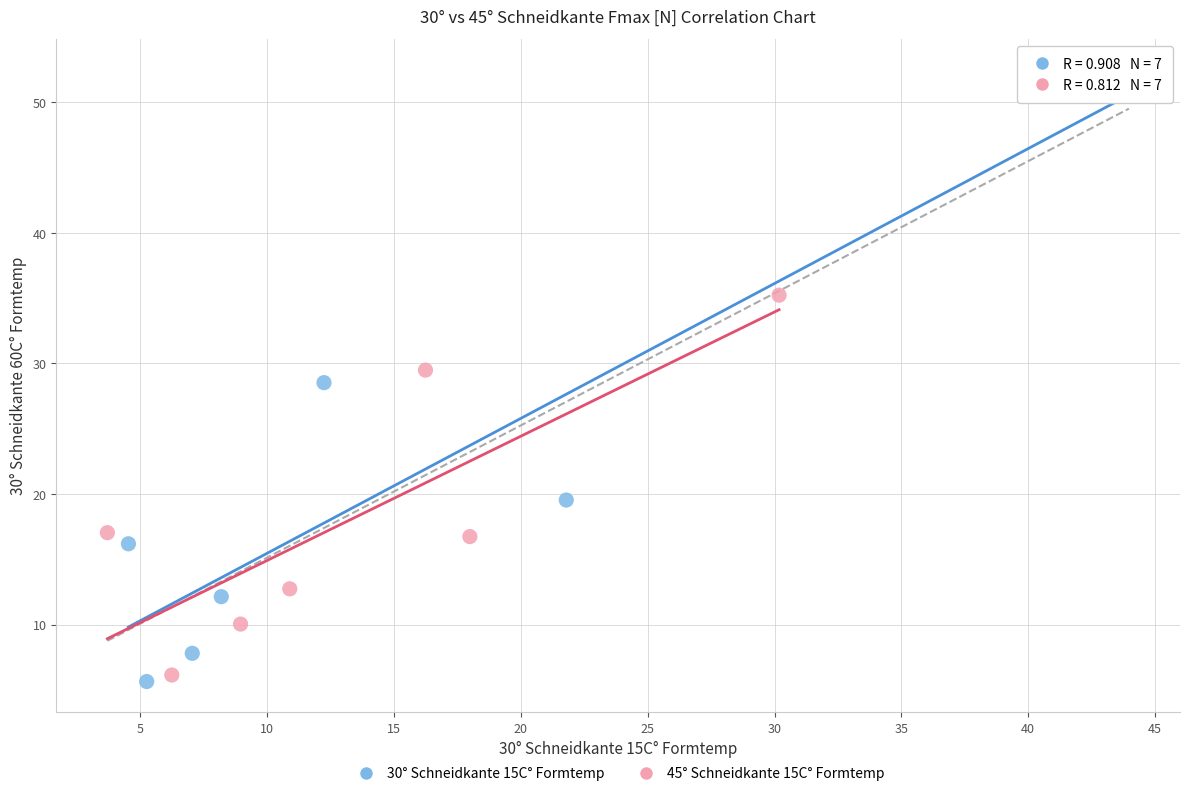

Which series has the widest spread of Y values?

30° Schneidkante 15C° Formtemp